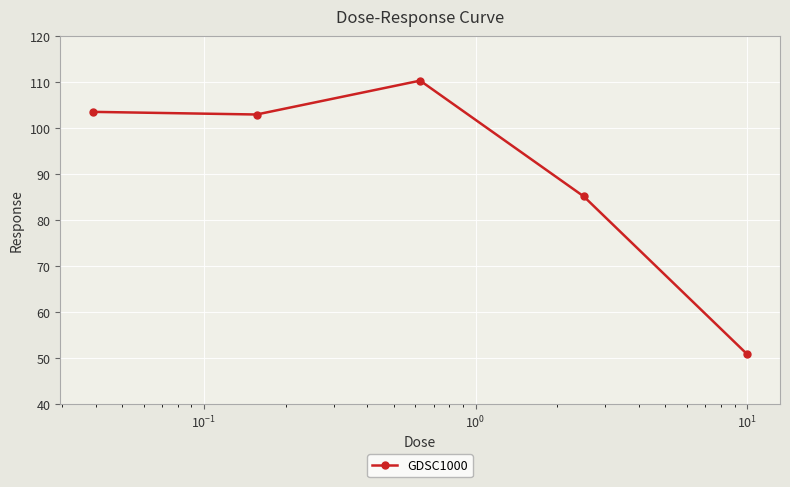

Reading left to right, transcribe all the data shown in this chart.

103.5	102.9	110.3	85.1	50.7